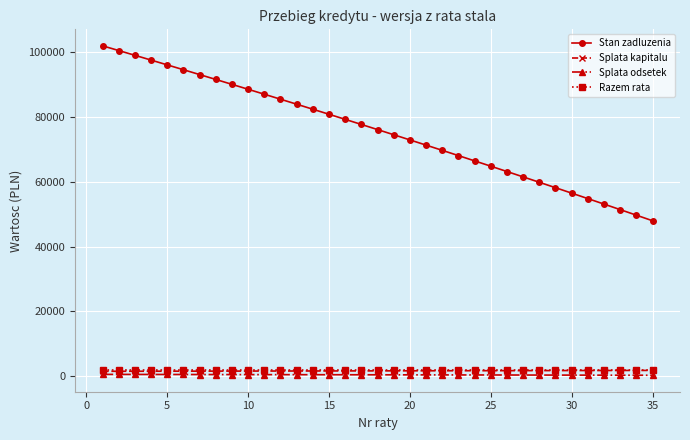

What is the value of the Stan zadluzenia point at the 32nd from the left?

53110.5